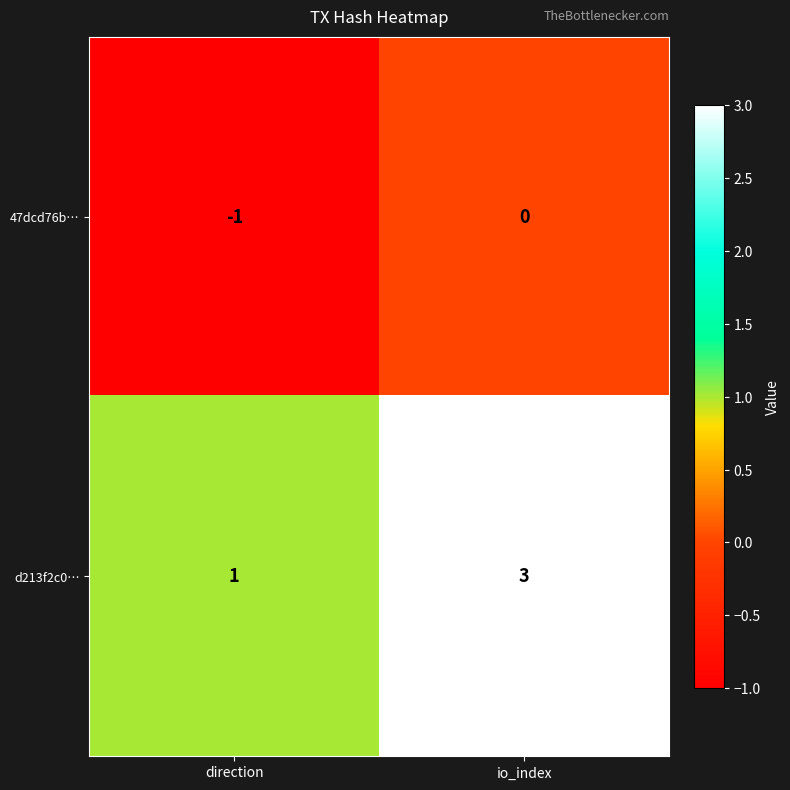

The value of d213f2c0… at io_index is 2. True or false?

False